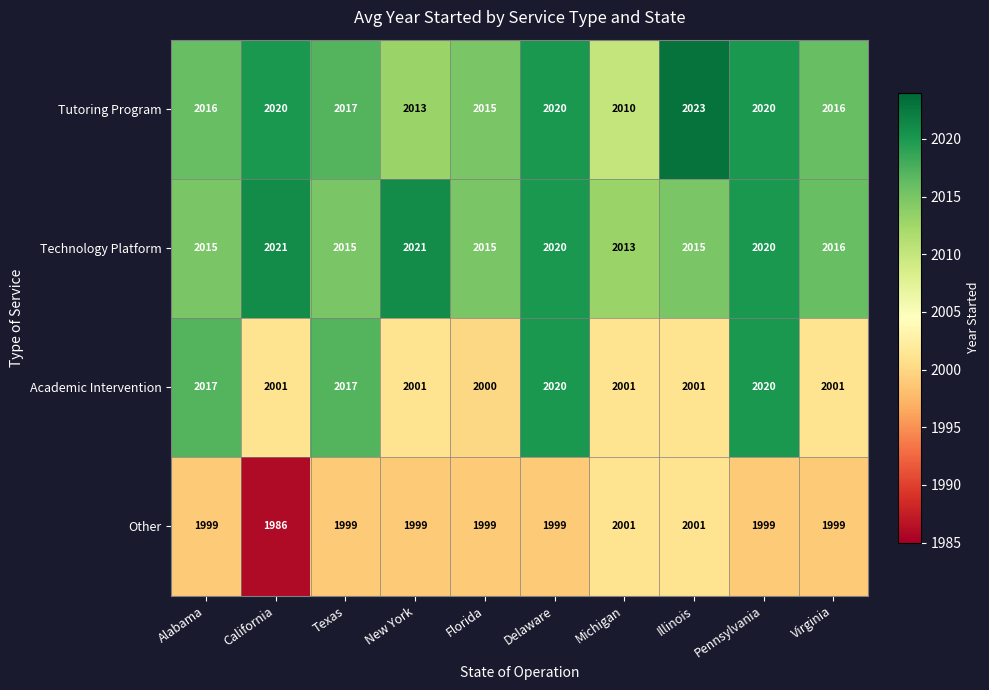

Is it true that Tutoring Program equals 2020 at Pennsylvania?

True